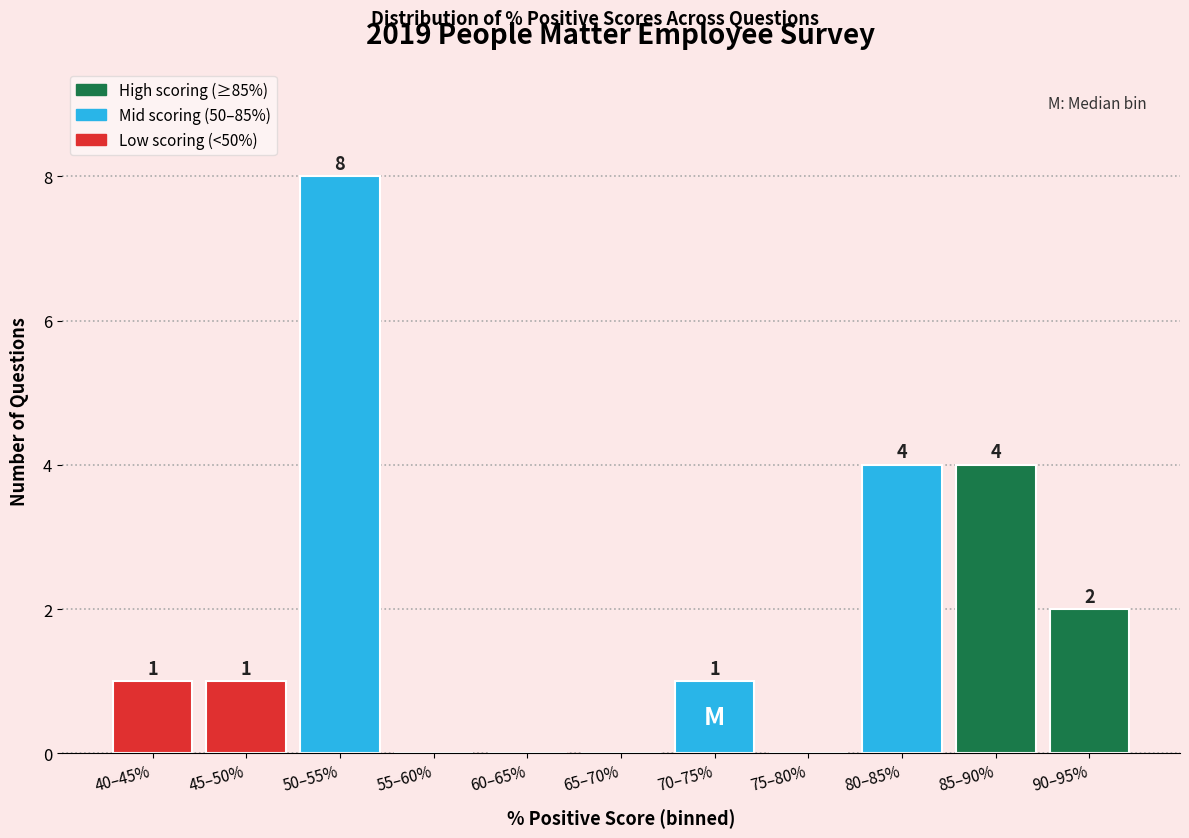

Reading left to right, list all the values displayed in this chart.

40–45%=1	45–50%=1	50–55%=8	55–60%=0	60–65%=0	65–70%=0	70–75%=1	75–80%=0	80–85%=4	85–90%=4	90–95%=2